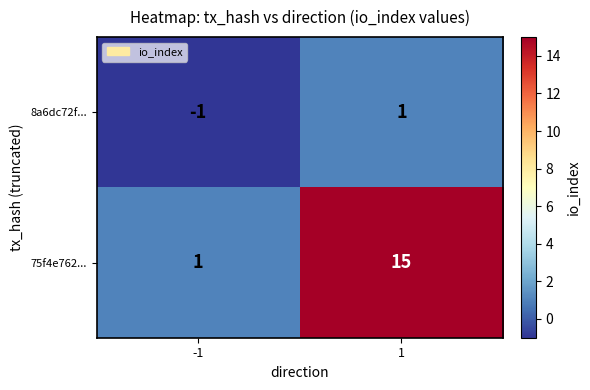

What is the spread (max minus min) of values at 1?

14